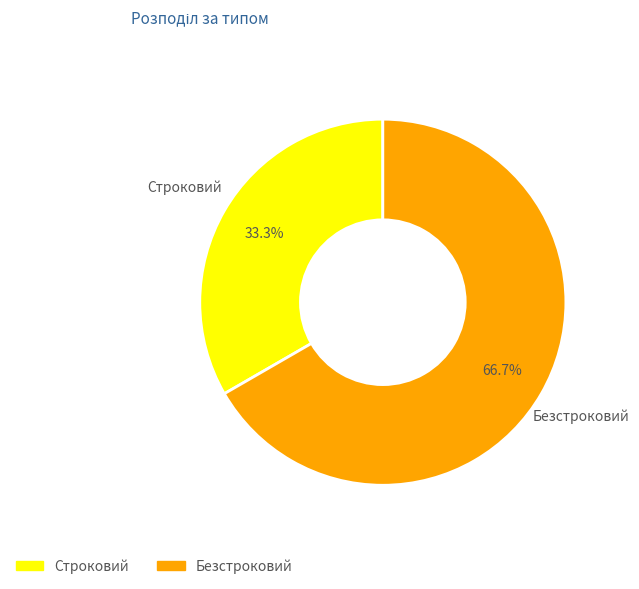

To the nearest percent, what portion does Безстроковий represent?

67%